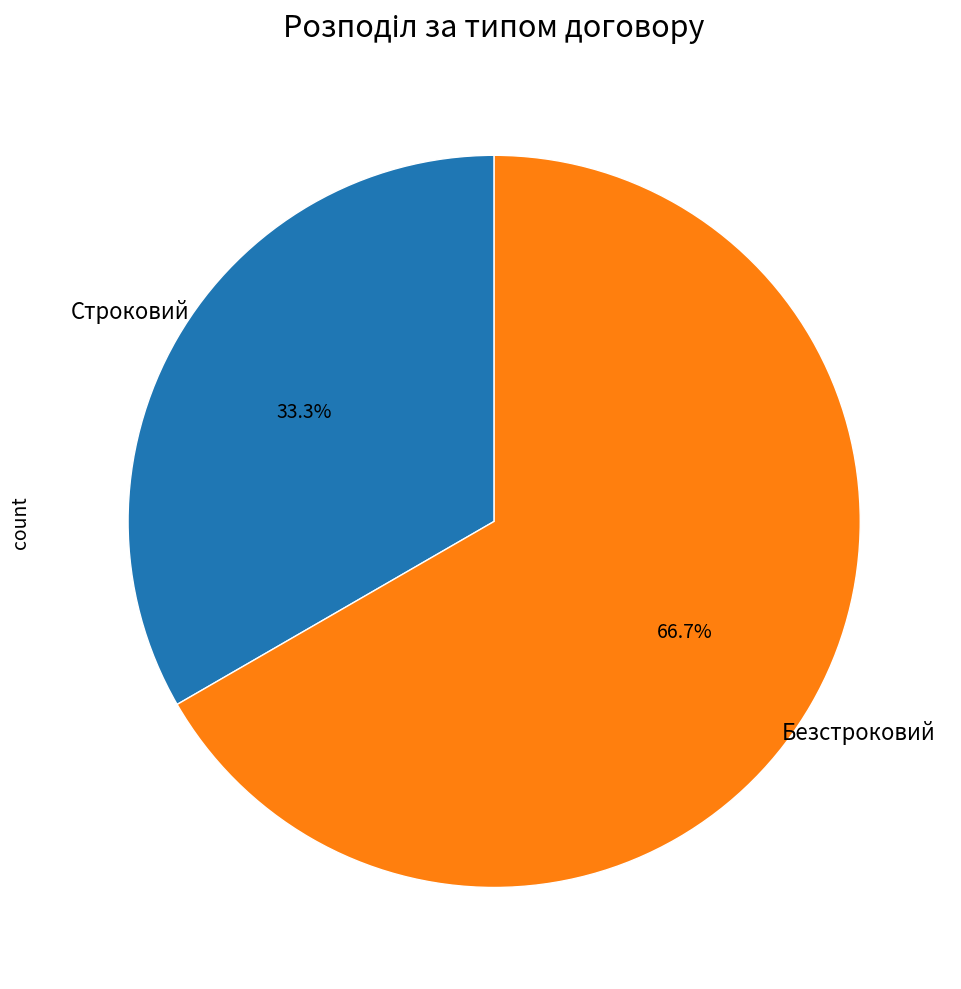

Which category has the biggest portion of the pie?

Безстроковий